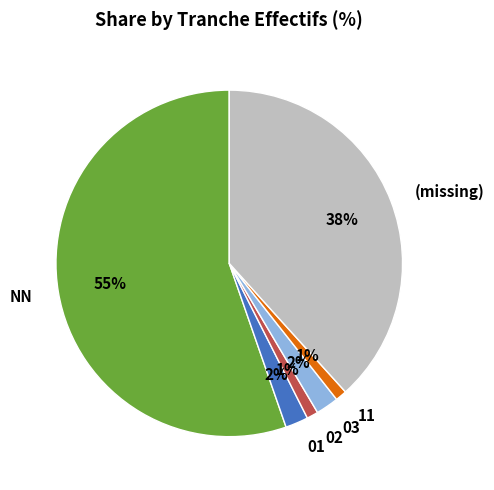

Which has a higher value, NN or 01?

NN